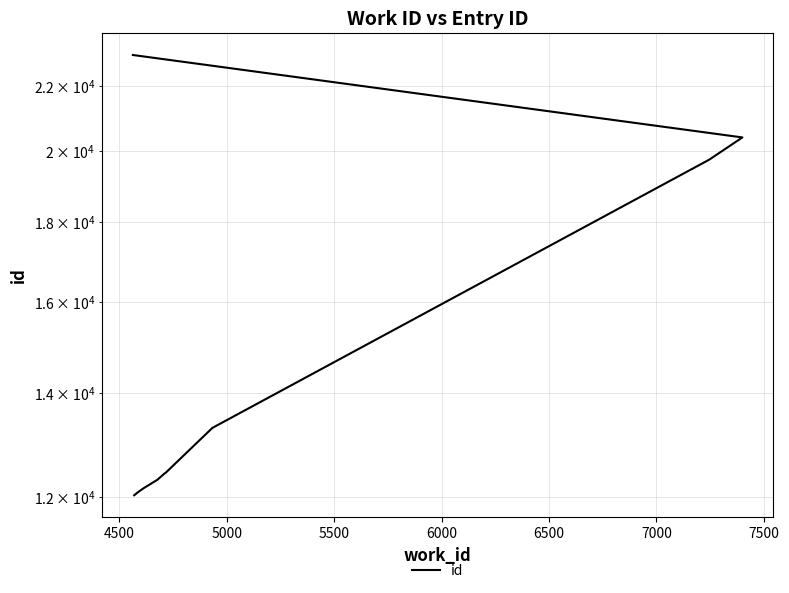

True or false: the data shows 30402 at 7500.

False